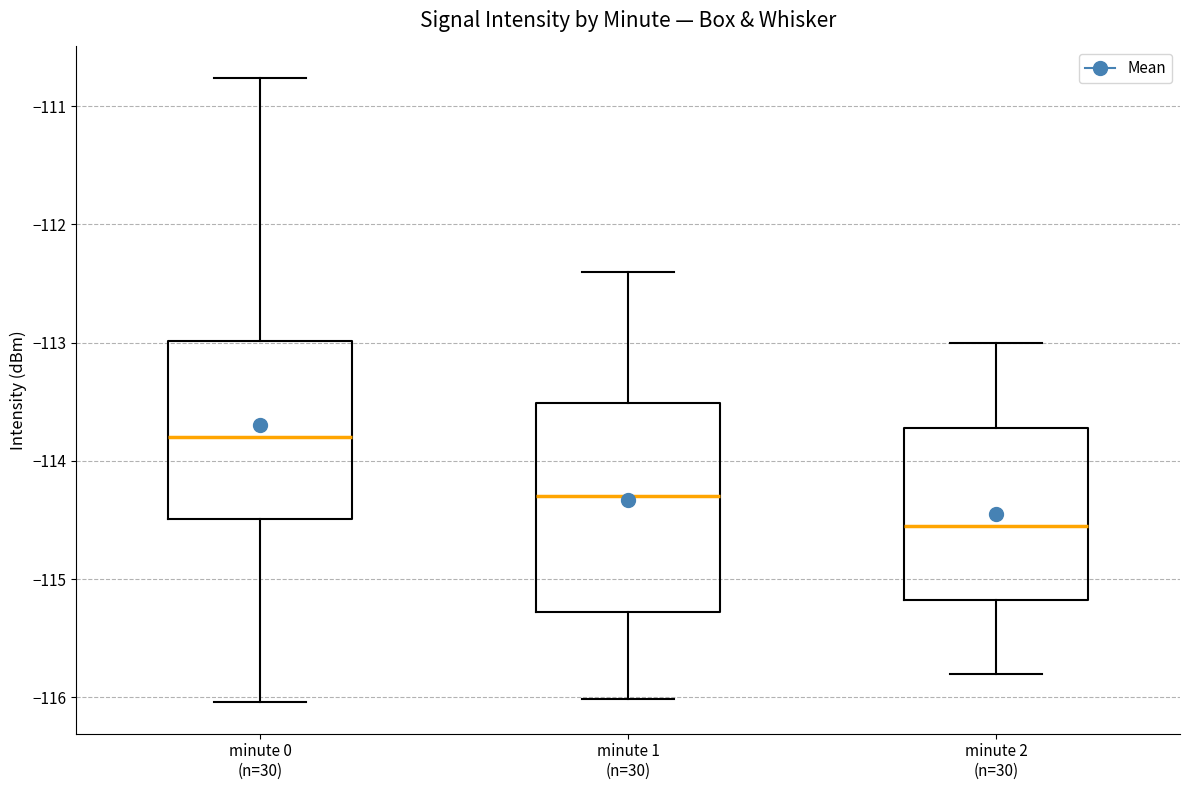

Where does the median line of the box for minute 2 (n=30) sit on the y-axis? The values are not printed on the chart, so give them approximately, as read against the axis.

-114.5